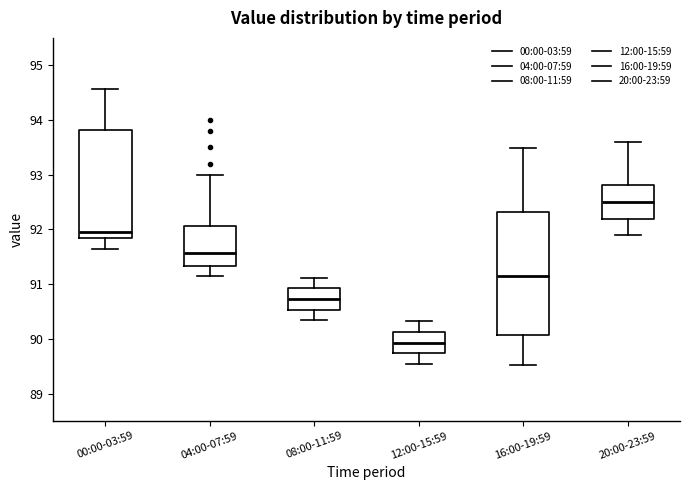

Reading left to right, read every box against the y-axis: the position of its median line, the range the box covers, and the ends of its whiskers. The values are not printed on the chart, so give them approximately, as read against the axis.

00:00-03:59: median 92.0, box 91.9 to 93.8, whiskers 91.6 to 94.6
04:00-07:59: median 91.6, box 91.3 to 92.1, whiskers 91.1 to 93.0
08:00-11:59: median 90.7, box 90.5 to 90.9, whiskers 90.3 to 91.1
12:00-15:59: median 89.9, box 89.7 to 90.1, whiskers 89.5 to 90.3
16:00-19:59: median 91.1, box 90.1 to 92.3, whiskers 89.5 to 93.5
20:00-23:59: median 92.5, box 92.2 to 92.8, whiskers 91.9 to 93.6